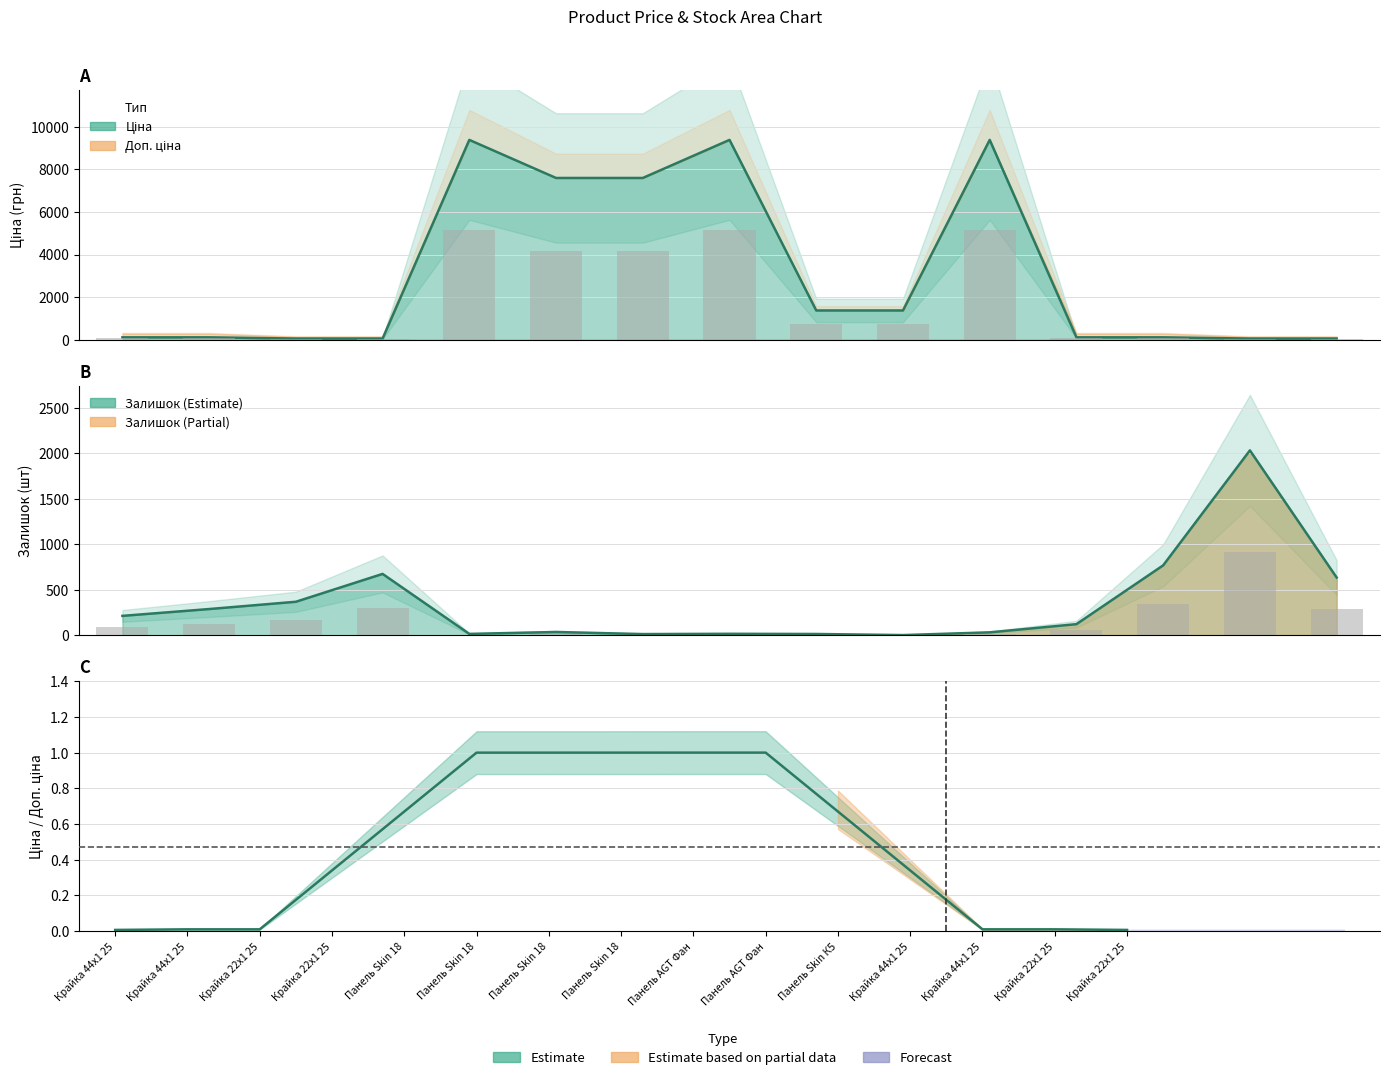

Is the value of Залишок at Крайка 22x1 2526 greater than the value of Ціна at Крайка 22x1 2531?

Yes